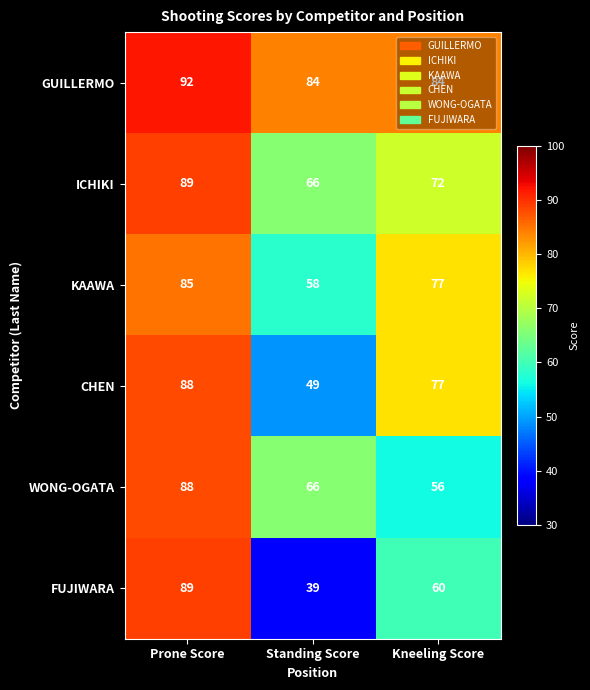

What is the difference between the WONG-OGATA values at Standing Score and Kneeling Score?

10